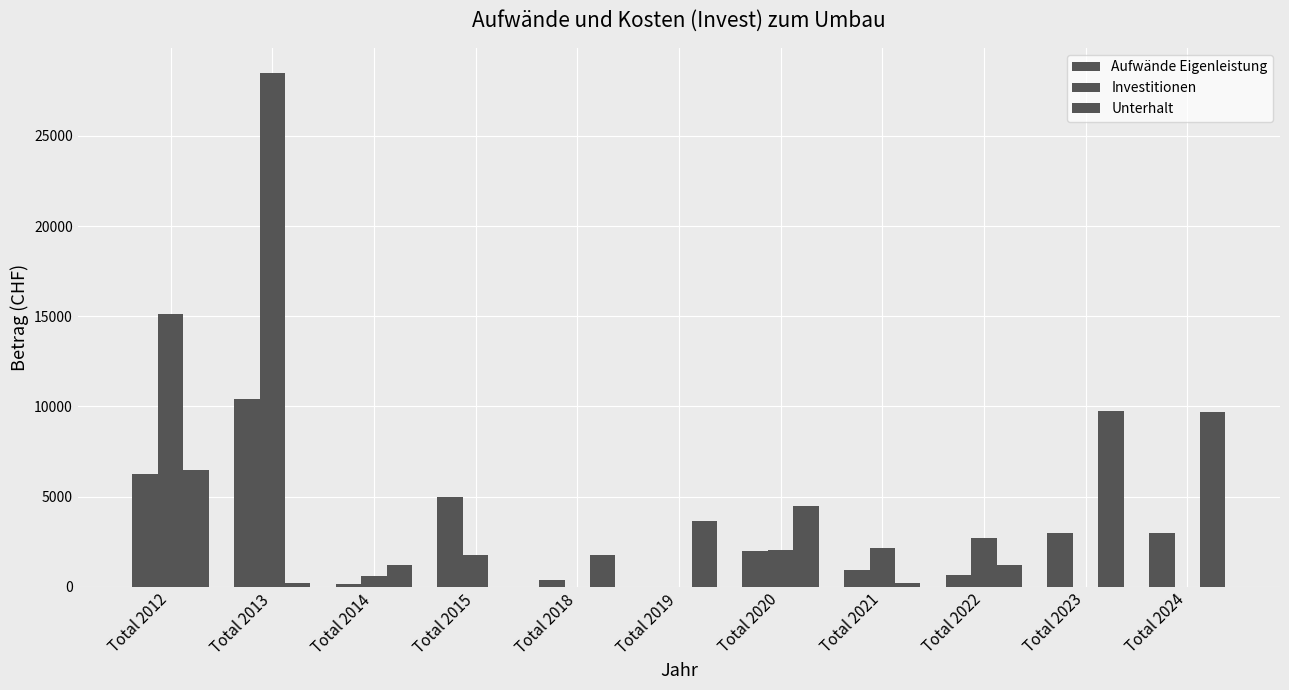

List the labels in order of Aufwände Eigenleistung value, smallest first.

Total 2019, Total 2014, Total 2018, Total 2022, Total 2021, Total 2020, Total 2023, Total 2024, Total 2015, Total 2012, Total 2013